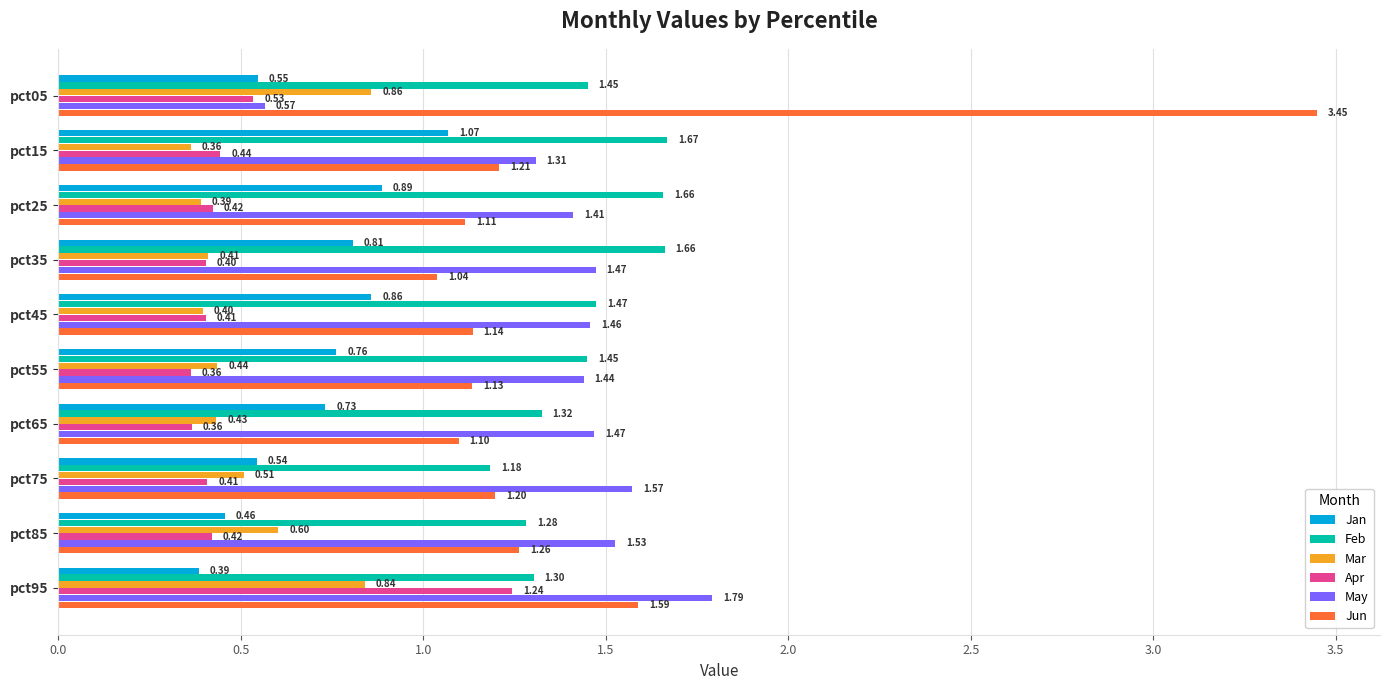

Which series changed the most between pct65 and pct85?

Jan